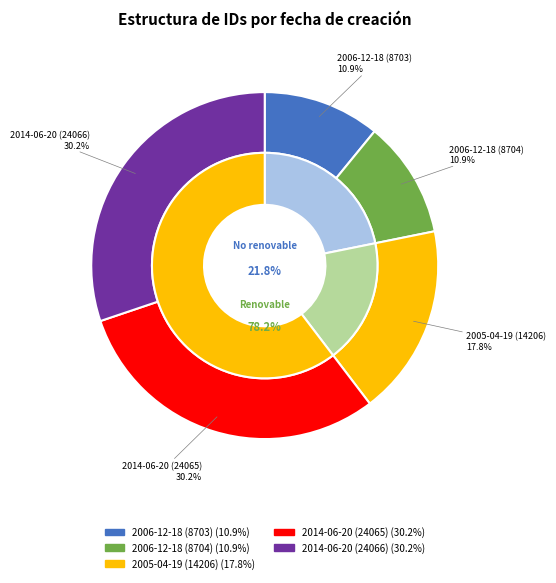

What is the change in value from 2006-12-18 to 2014-06-20?

+15363